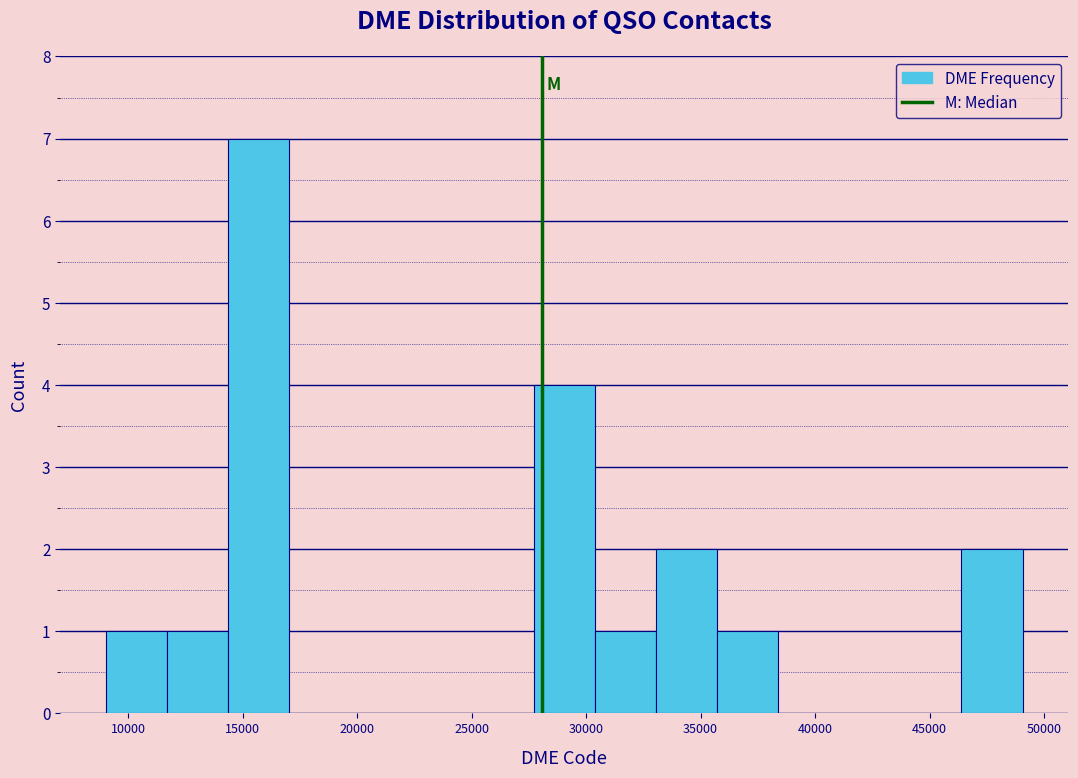

Reading left to right, list every bar in this chart as the range it spans on the x-axis followed by its height. Neither the bar edges nor the heights are printed on the chart, so give them approximately, as read against the axes.

9000 to 11500: 1
11500 to 14500: 1
14500 to 17000: 7
17000 to 19500: 0
19500 to 22500: 0
22500 to 25000: 0
25000 to 27500: 0
27500 to 30500: 4
30500 to 33000: 1
33000 to 35500: 2
35500 to 38500: 1
38500 to 41000: 0
41000 to 43500: 0
43500 to 46500: 0
46500 to 49000: 2